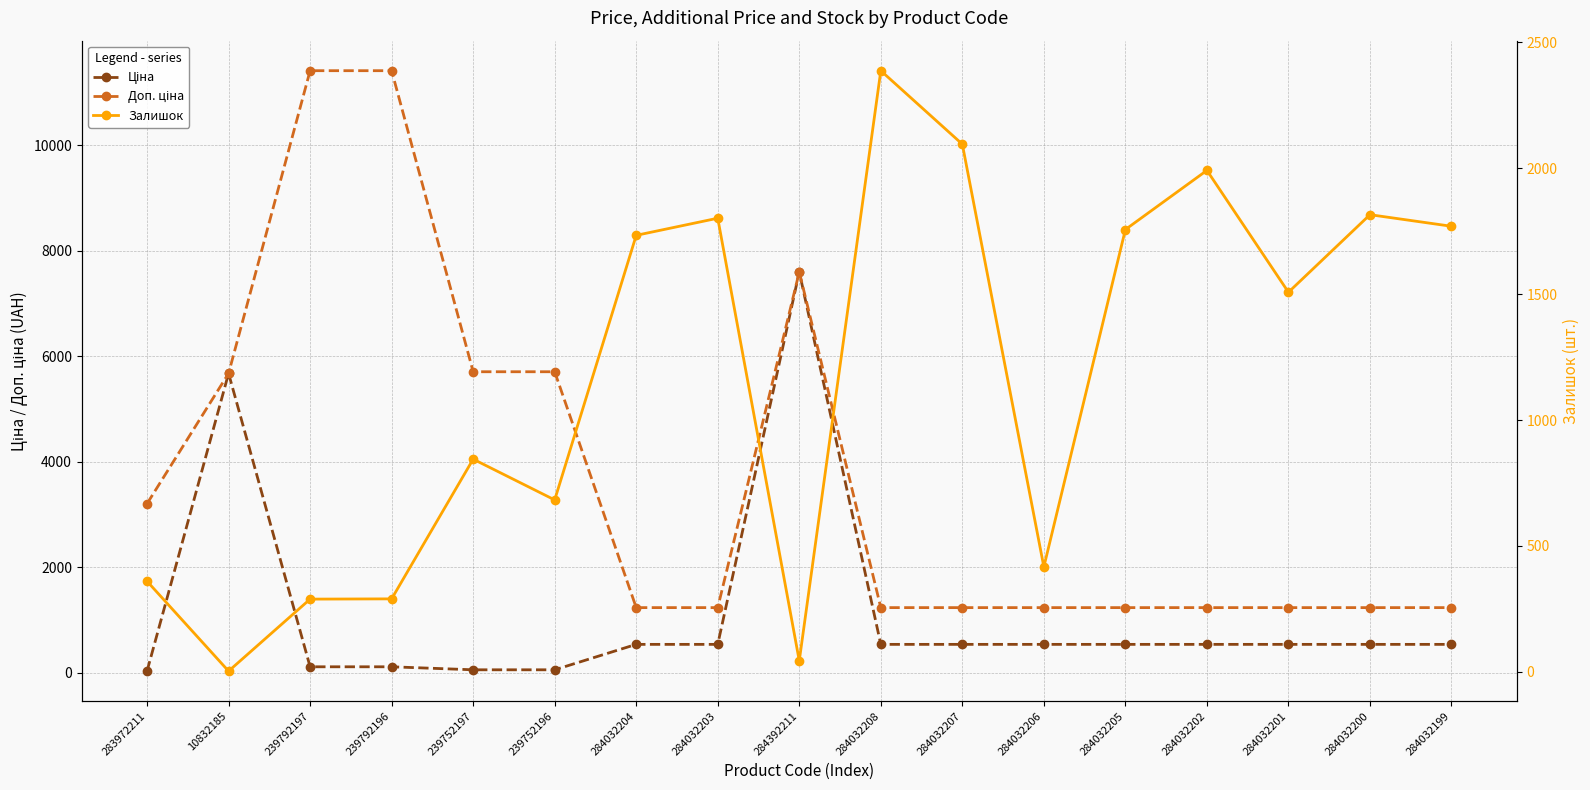

Which category has the lowest value across all series?

10832185